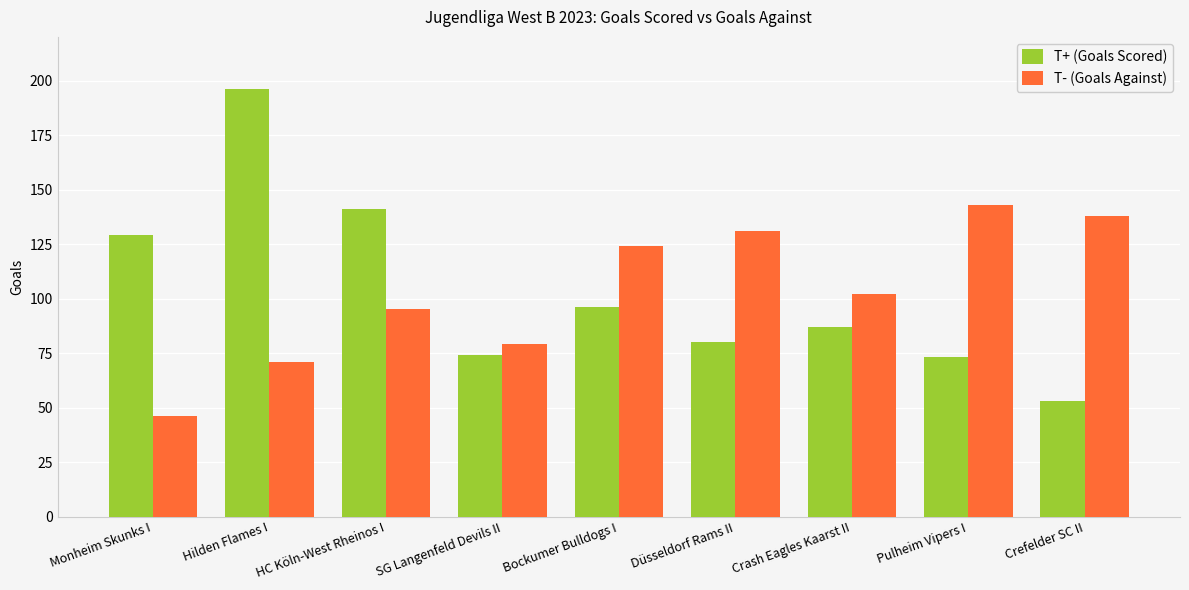

What is the lowest value of the T+ (Goals Scored) series?

53